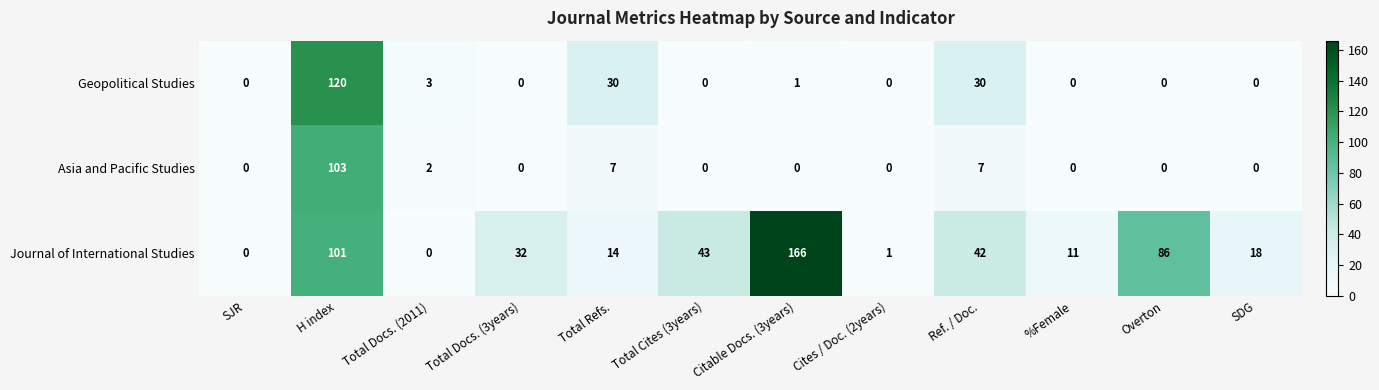

At which category is the sum across all series the highest?

H index